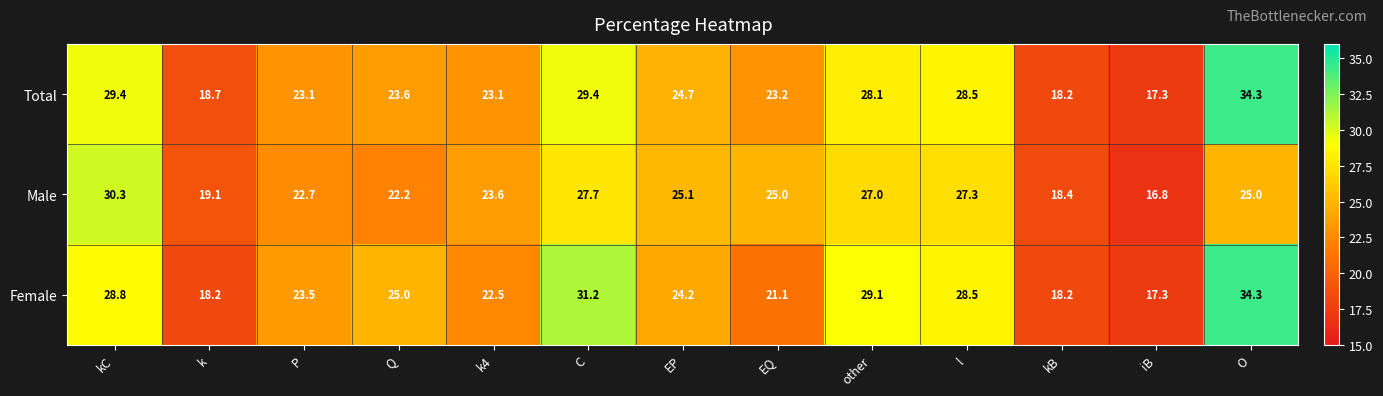

What is the difference between the highest and lowest values at l?

1.2